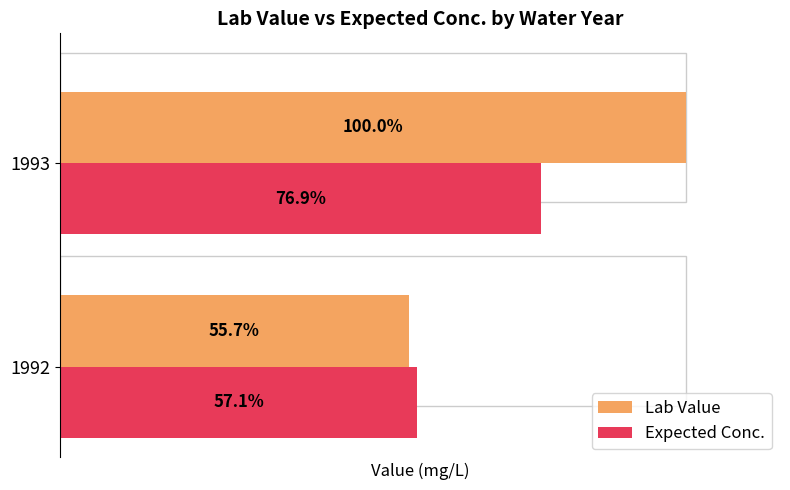

The Expected Conc. series shows 30.6 at 1993. True or false?

False